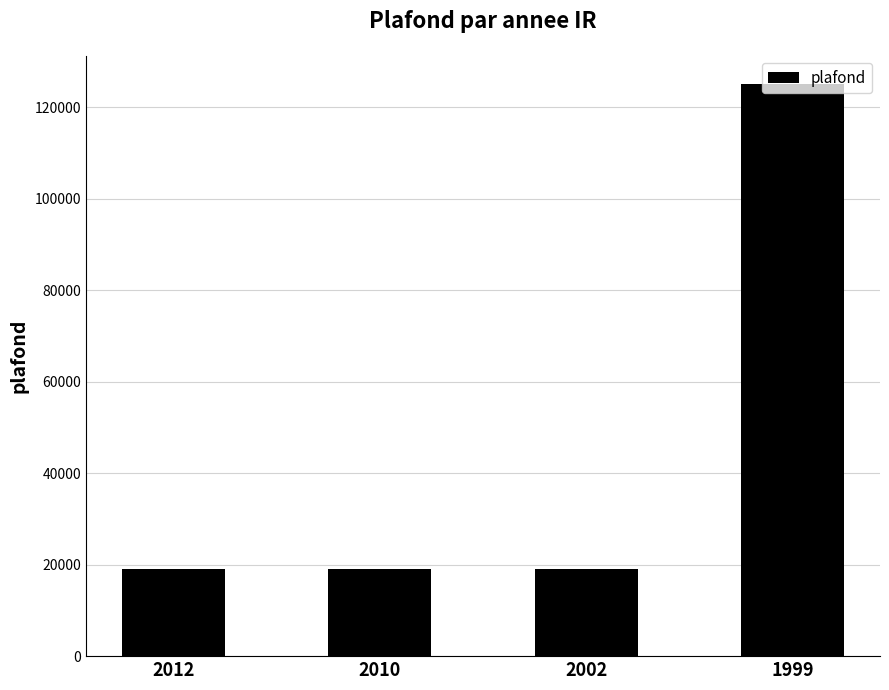

Is it true that the value at 2002 is 32173?

False